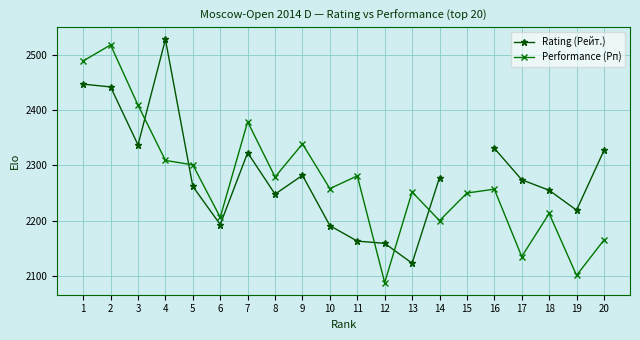

What is the value of the Performance (Рп) point at the 4th from the left?

2309